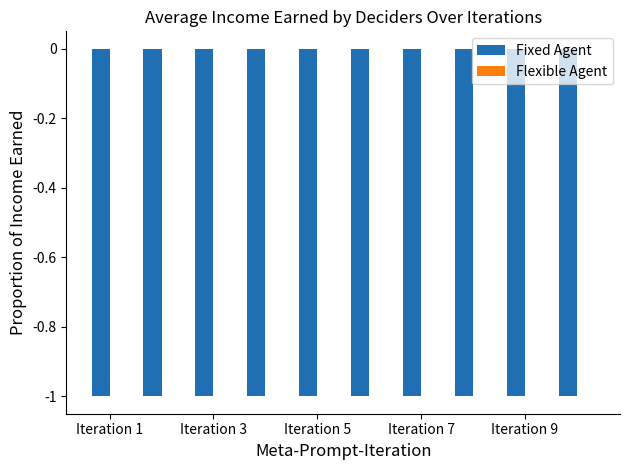

What is the value of the Fixed Agent bar at the 1st from the left?

-1